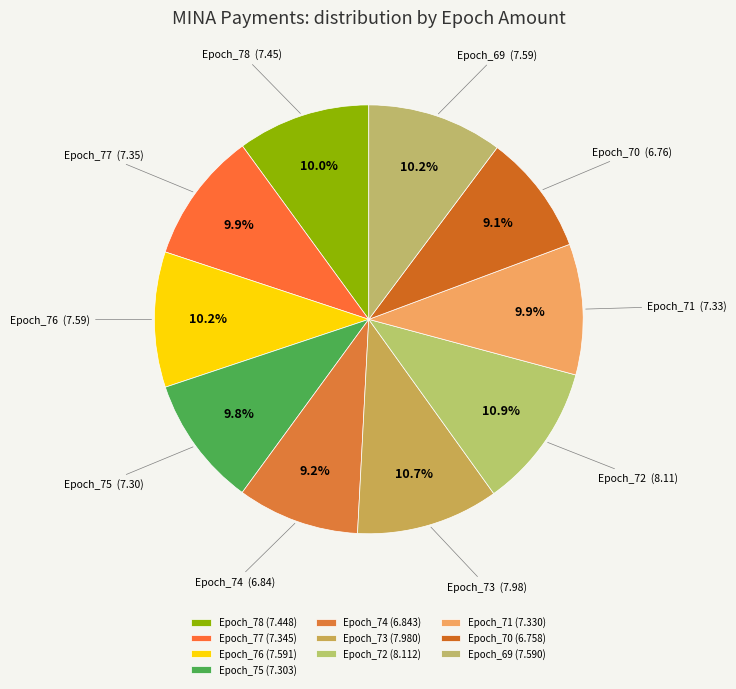

To the nearest percent, what portion does Epoch_72 represent?

11%